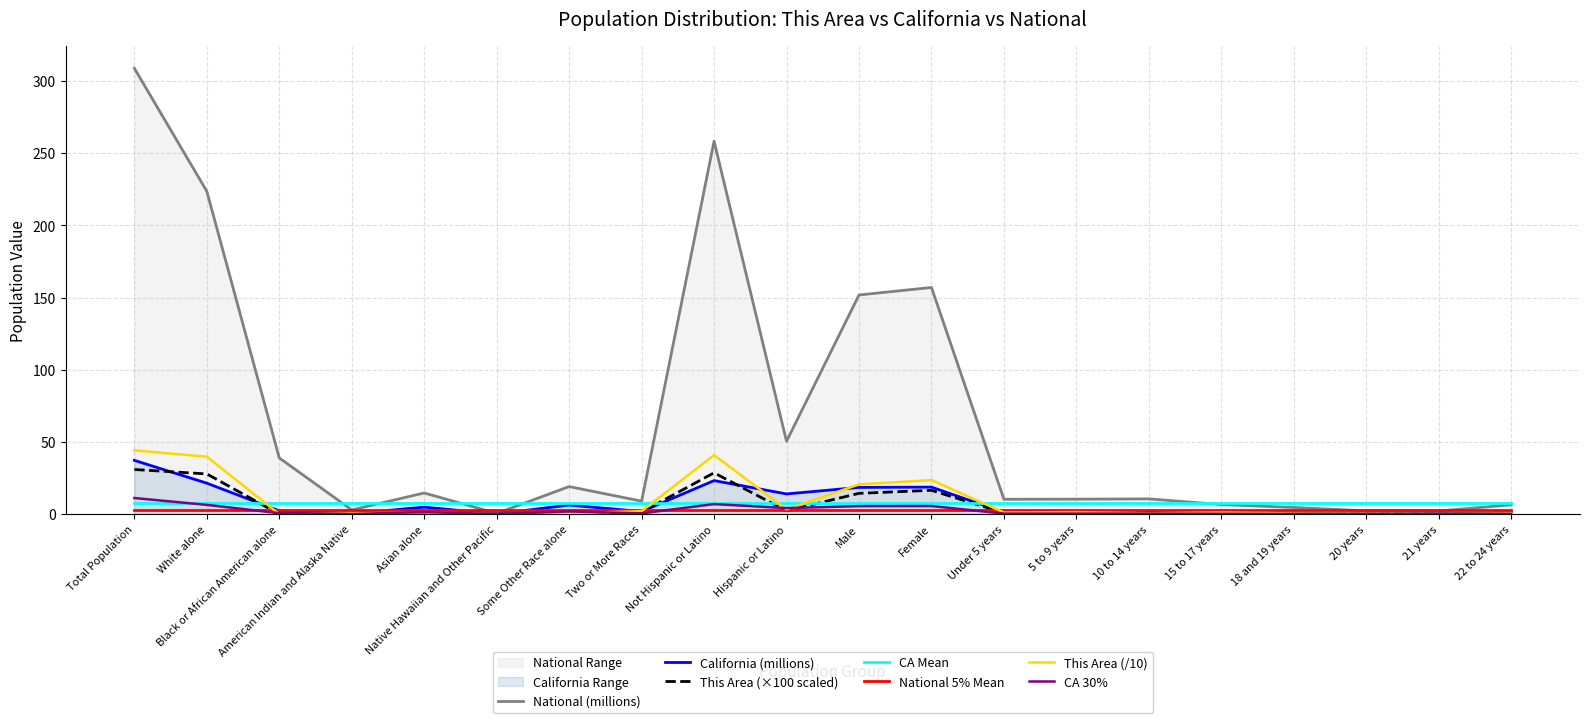

What is the maximum value for National (millions)?

308.8